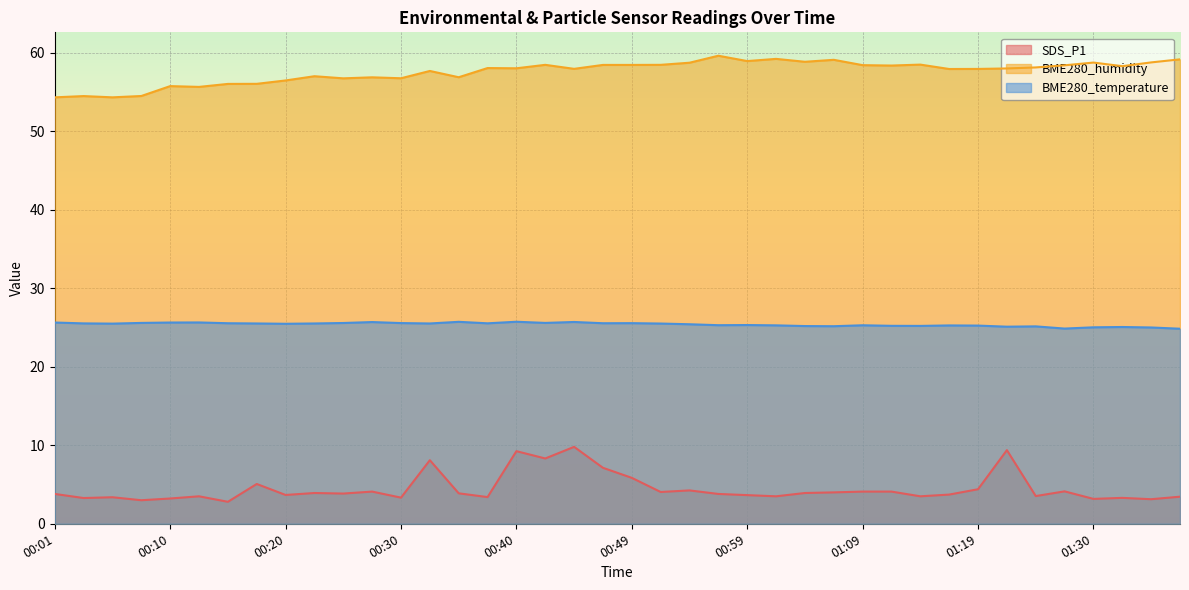

At which category is the sum across all series the highest?

00:44